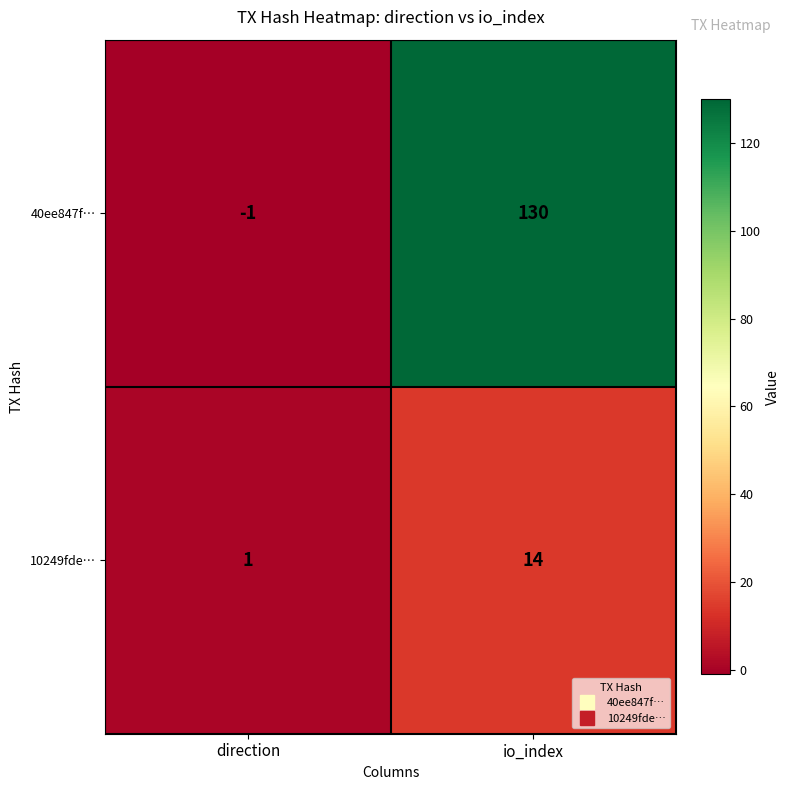

What is the maximum value shown in the chart?

130